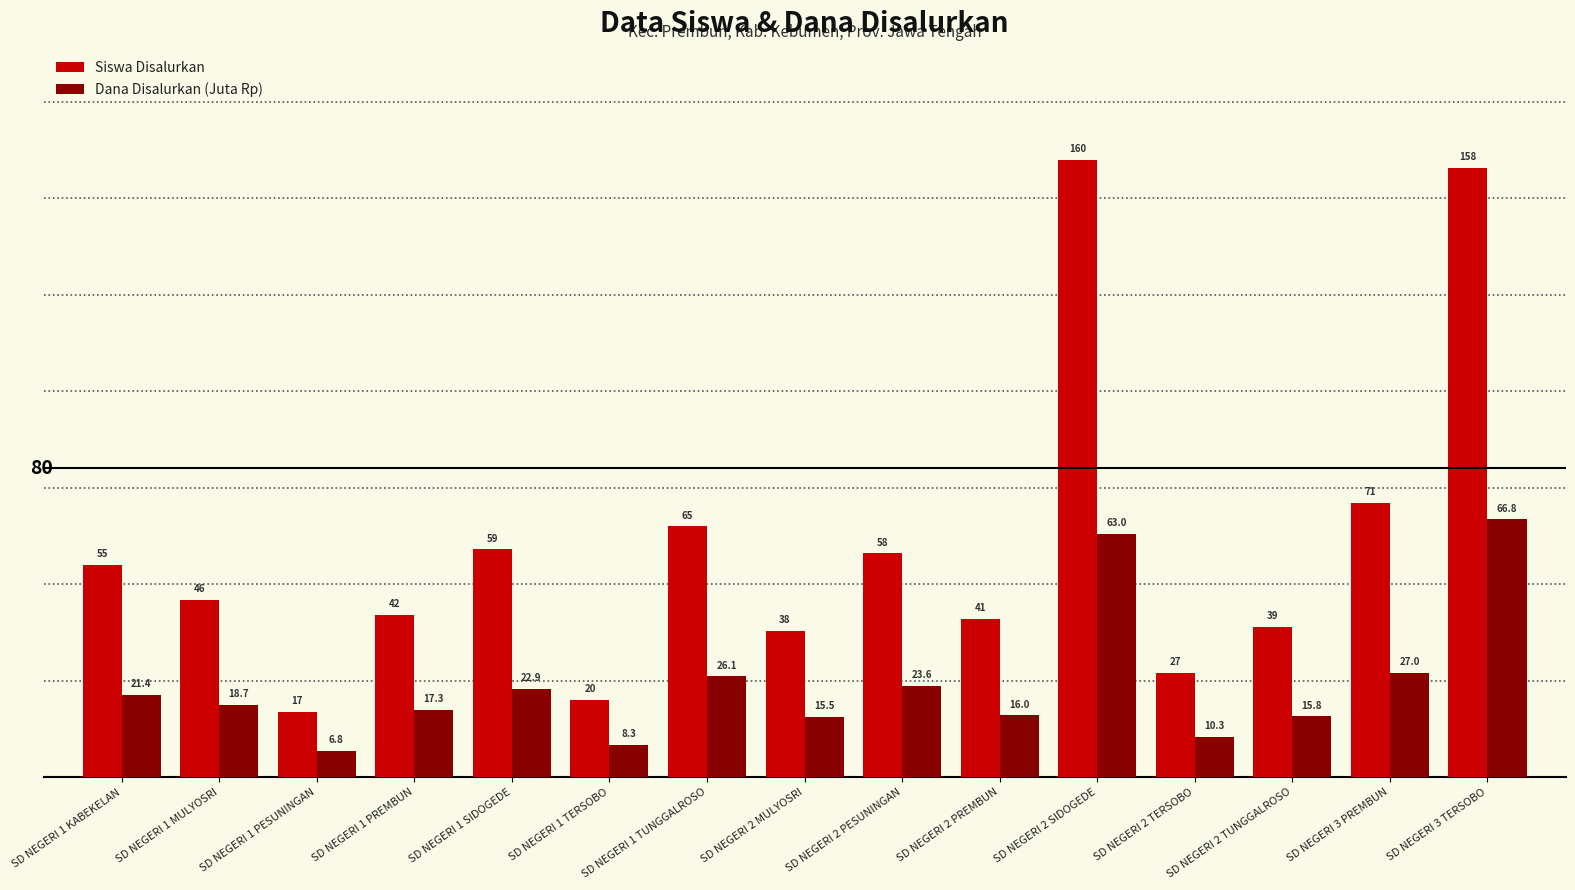

The Dana Disalurkan (Juta Rp) series shows 17.4 at SD NEGERI 2 TERSOBO. True or false?

False